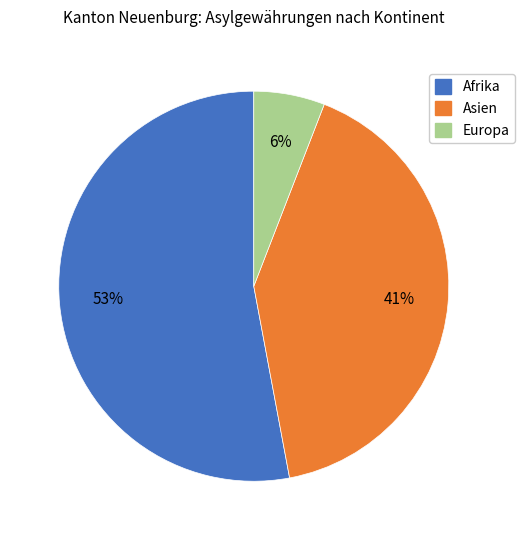

Do Asien and Afrika together represent more than half of the pie?

Yes